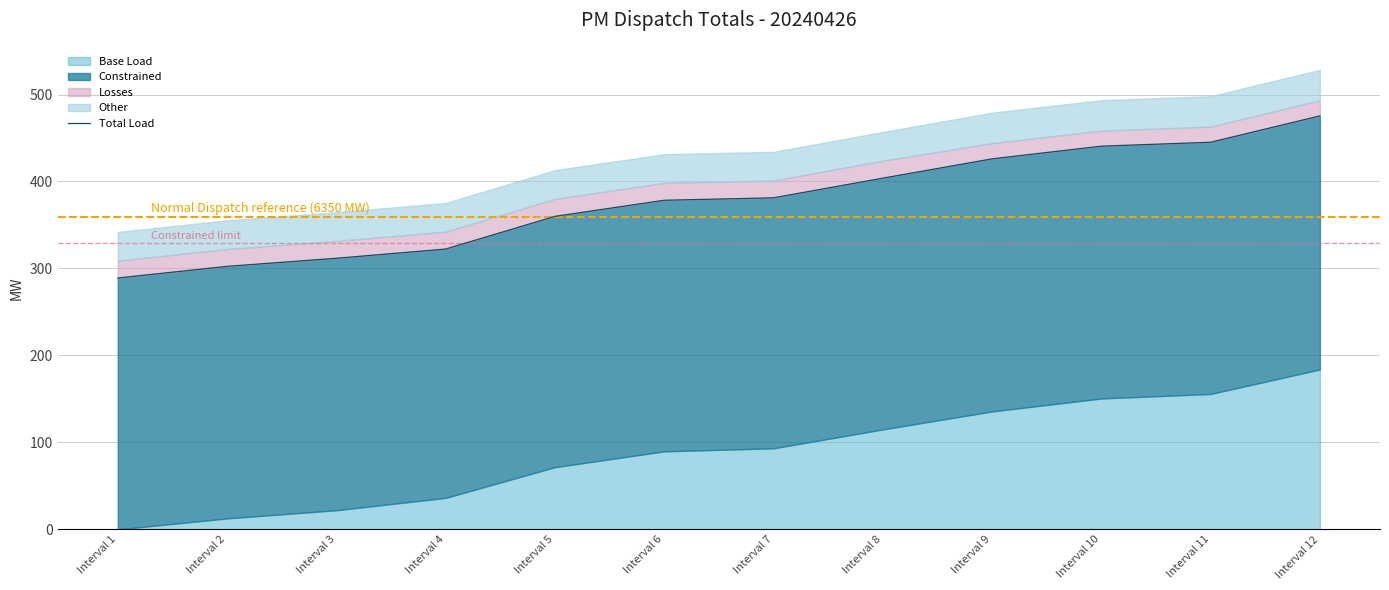

Where does the data first go above 381?

Interval 7